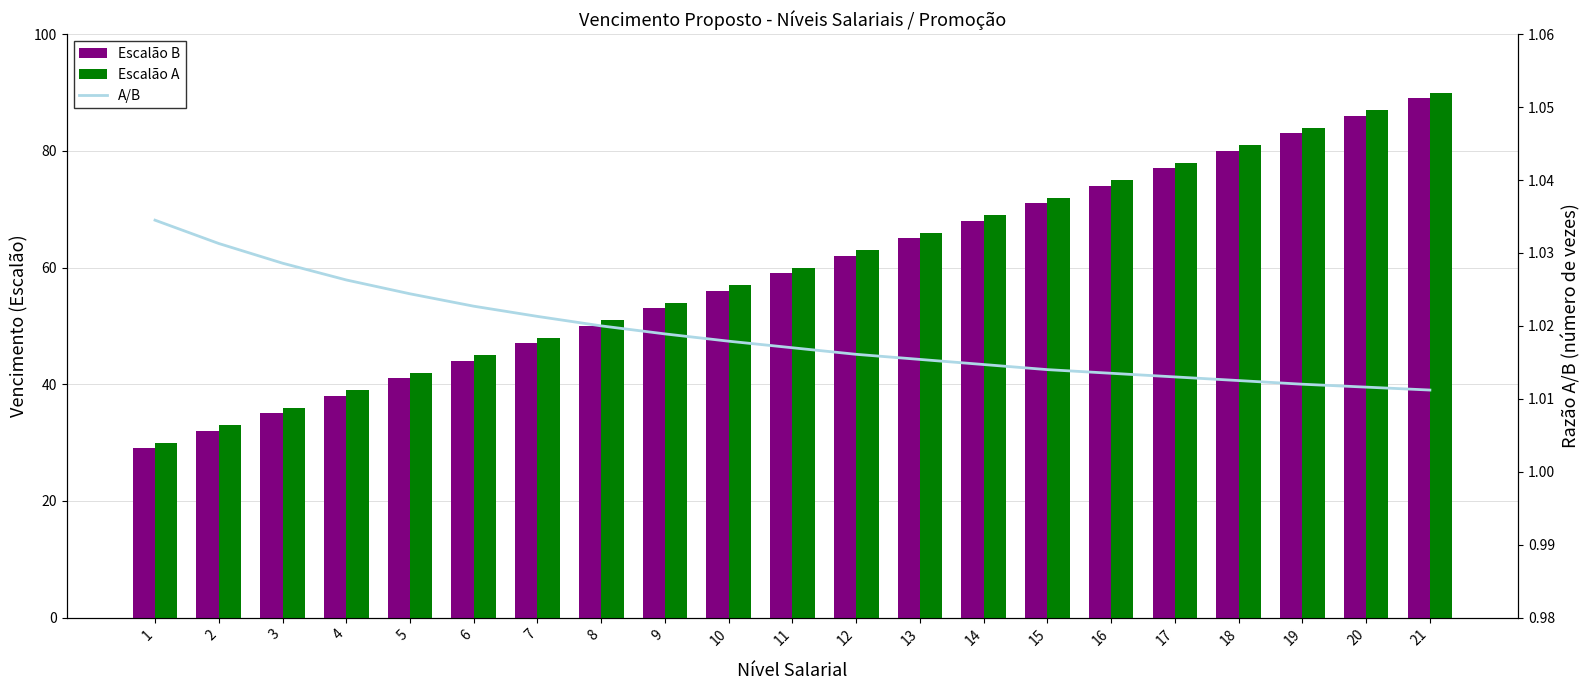

List the labels in order of Escalão B value, largest first.

21, 20, 19, 18, 17, 16, 15, 14, 13, 12, 11, 10, 9, 8, 7, 6, 5, 4, 3, 2, 1